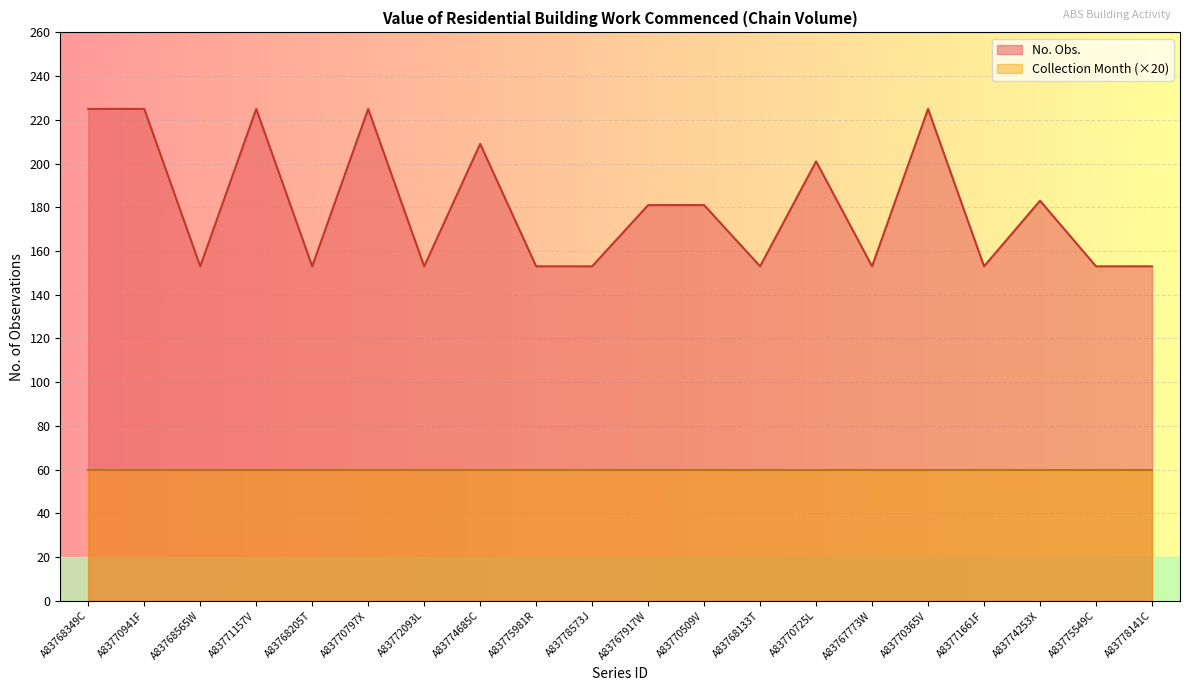

The chart shows a value of 307 at A83768349C. True or false?

False